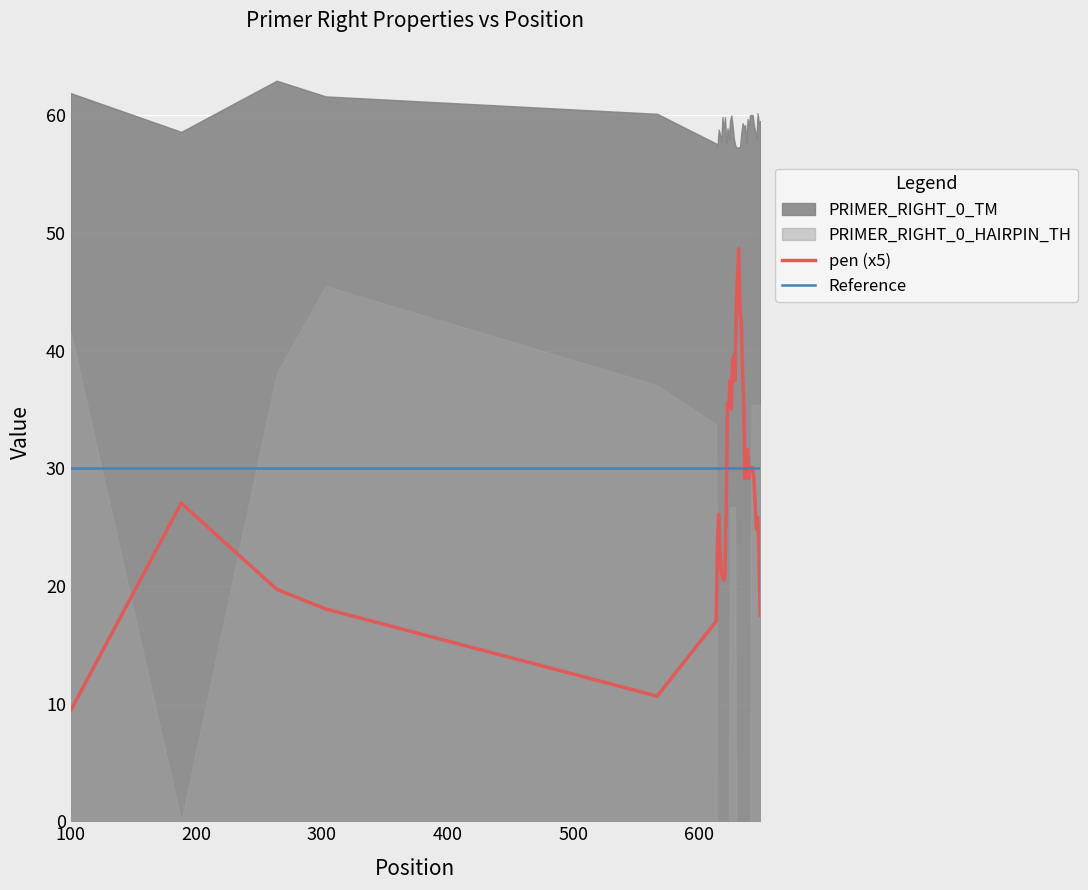

What is the average value of the pen series?

5.8